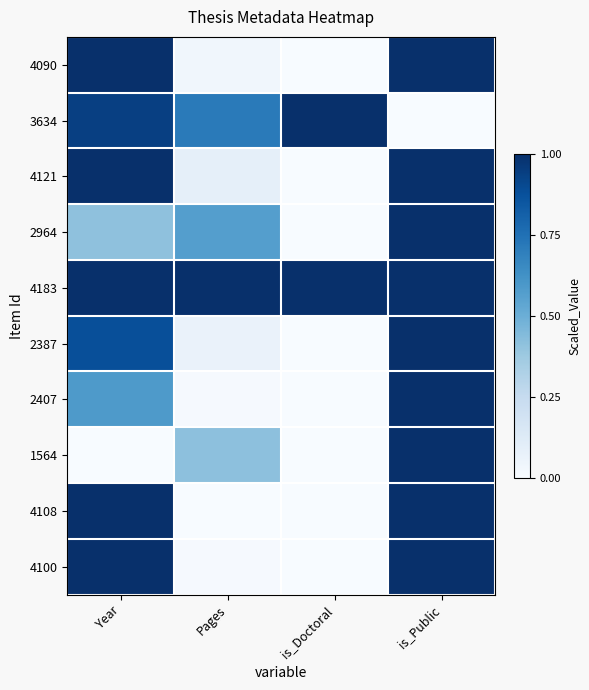

List the series in order of their peak value, highest first.

4090, 3634, 4121, 2964, 4183, 2387, 2407, 1564, 4108, 4100